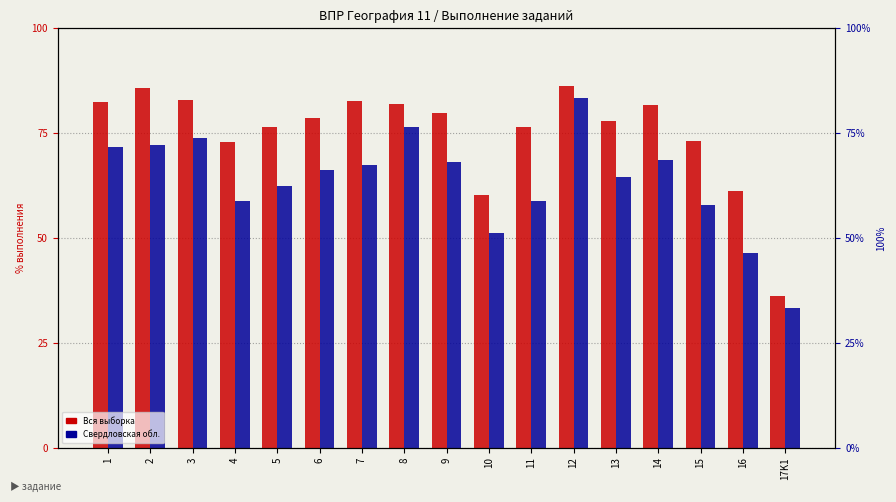

What are all the series names shown in the legend?

Вся выборка, Свердловская обл.